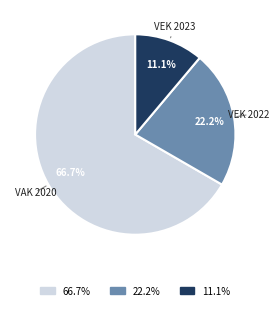

Does any single category account for the majority?

Yes